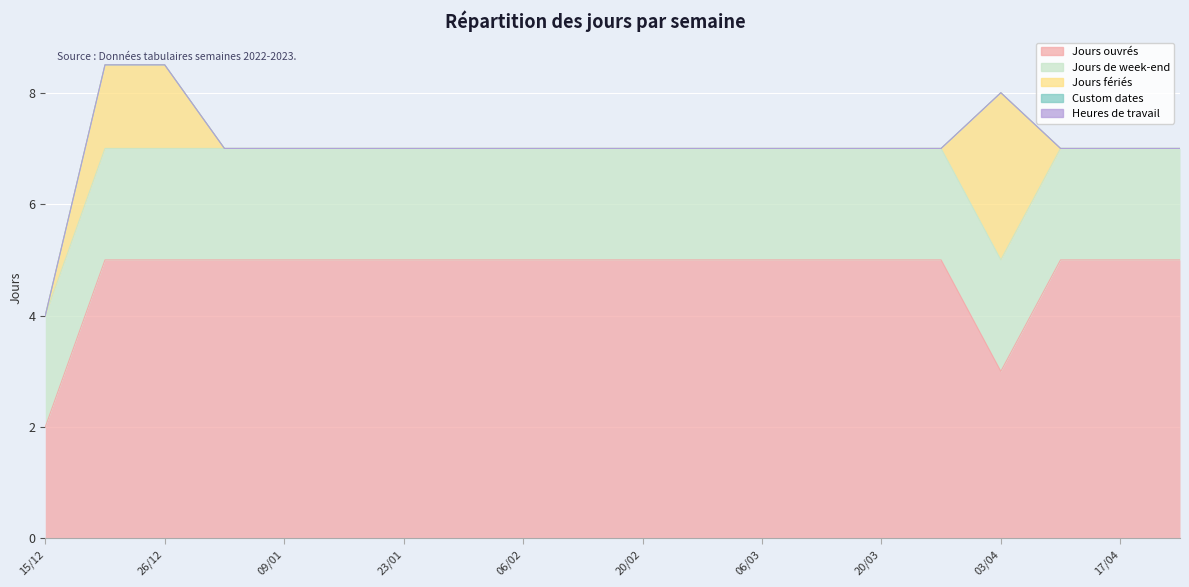

Reading left to right, transcribe all the data shown in this chart.

Jours ouvrés: 15/12=2.0	19/12=5.0	26/12=5.0	02/01=5.0	09/01=5.0	16/01=5.0	23/01=5.0	30/01=5.0	06/02=5.0	13/02=5.0	20/02=5.0	27/02=5.0	06/03=5.0	13/03=5.0	20/03=5.0	27/03=5.0	03/04=3.0	10/04=5.0	17/04=5.0	24/04=5.0
Jours de week-end: 15/12=2.0	19/12=2.0	26/12=2.0	02/01=2.0	09/01=2.0	16/01=2.0	23/01=2.0	30/01=2.0	06/02=2.0	13/02=2.0	20/02=2.0	27/02=2.0	06/03=2.0	13/03=2.0	20/03=2.0	27/03=2.0	03/04=2.0	10/04=2.0	17/04=2.0	24/04=2.0
Jours fériés: 15/12=0.0	19/12=1.5	26/12=1.5	02/01=0.0	09/01=0.0	16/01=0.0	23/01=0.0	30/01=0.0	06/02=0.0	13/02=0.0	20/02=0.0	27/02=0.0	06/03=0.0	13/03=0.0	20/03=0.0	27/03=0.0	03/04=3.0	10/04=0.0	17/04=0.0	24/04=0.0
Custom dates: 15/12=0.0	19/12=0.0	26/12=0.0	02/01=0.0	09/01=0.0	16/01=0.0	23/01=0.0	30/01=0.0	06/02=0.0	13/02=0.0	20/02=0.0	27/02=0.0	06/03=0.0	13/03=0.0	20/03=0.0	27/03=0.0	03/04=0.0	10/04=0.0	17/04=0.0	24/04=0.0
Heures de travail: 15/12=0.0	19/12=0.0	26/12=0.0	02/01=0.0	09/01=0.0	16/01=0.0	23/01=0.0	30/01=0.0	06/02=0.0	13/02=0.0	20/02=0.0	27/02=0.0	06/03=0.0	13/03=0.0	20/03=0.0	27/03=0.0	03/04=0.0	10/04=0.0	17/04=0.0	24/04=0.0